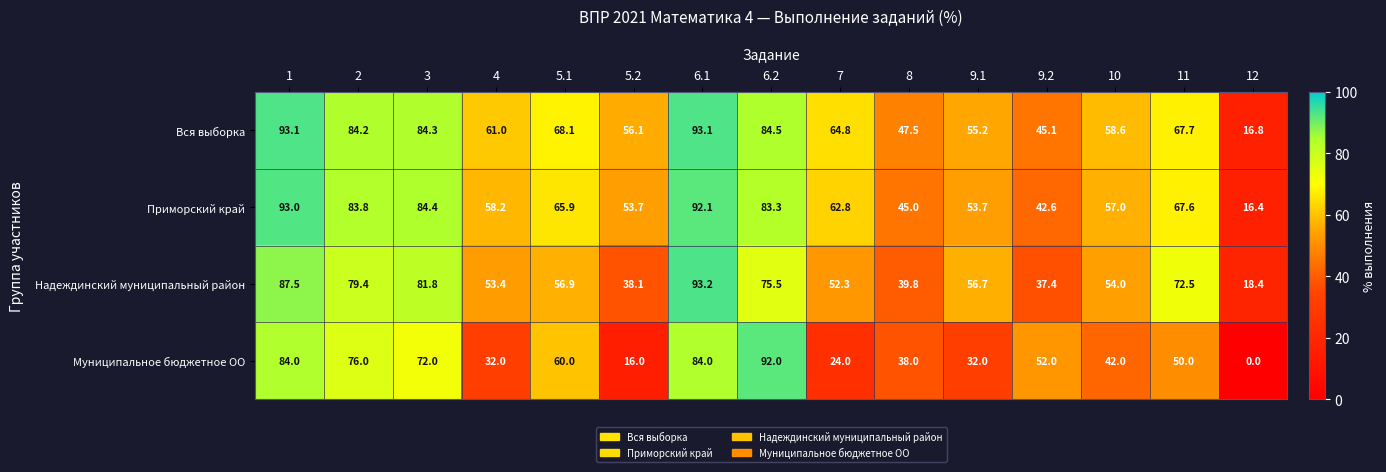

Rank the series by their maximum value, from highest to lowest.

Надеждинский муниципальный район, Вся выборка, Приморский край, Муниципальное бюджетное ОО